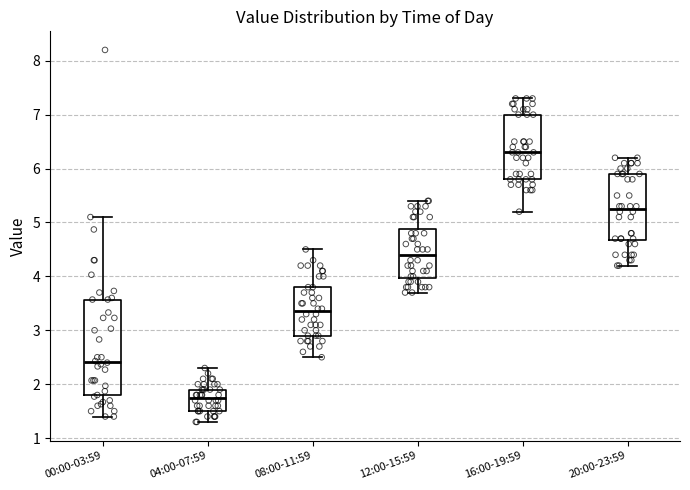

Reading left to right, transcribe this box plot: for each box, give where its median line is, the range the box spans, and where its two whiskers end, as read against the y-axis. The values are not printed on the chart, so give them approximately, as read against the axis.

00:00-03:59: median 2.4, box 1.8 to 3.6, whiskers 1.4 to 5.1
04:00-07:59: median 1.8, box 1.5 to 1.9, whiskers 1.3 to 2.3
08:00-11:59: median 3.4, box 2.9 to 3.8, whiskers 2.5 to 4.5
12:00-15:59: median 4.4, box 4.0 to 4.9, whiskers 3.7 to 5.4
16:00-19:59: median 6.3, box 5.8 to 7.0, whiskers 5.2 to 7.3
20:00-23:59: median 5.3, box 4.7 to 5.9, whiskers 4.2 to 6.2